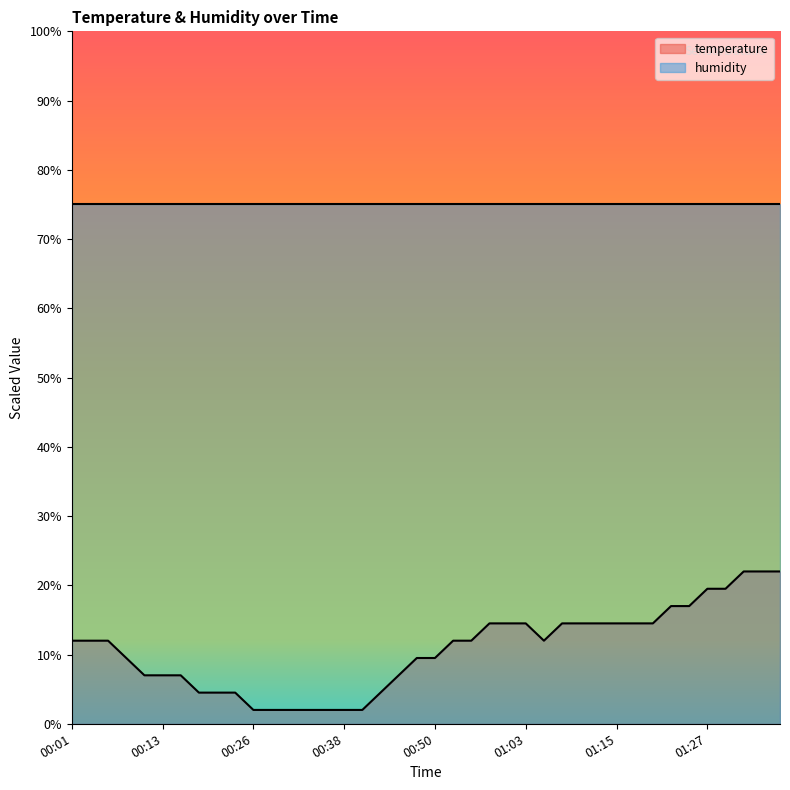

True or false: the data has more than 0 interior local peaks.

False